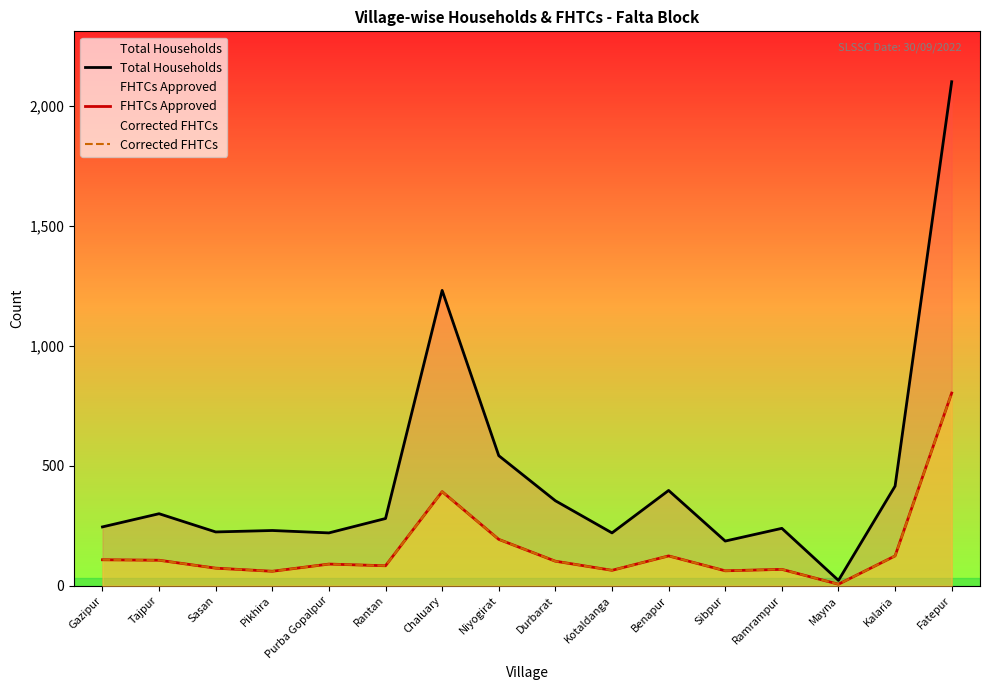

Reading right to left, what are all the values shown in this chart?

Total Households: Fatepur=2101	Kalaria=415	Mayna=22	Ramrampur=239	Sibpur=186	Benapur=397	Kotaldanga=220	Durbarat=354	Niyogirat=542	Chaluary=1231	Rantan=280	Purba Gopalpur=220	Pikhira=230	Sasan=224	Tajpur=300	Gazipur=245
FHTCs Approved: Fatepur=803	Kalaria=124	Mayna=6	Ramrampur=68	Sibpur=62	Benapur=124	Kotaldanga=64	Durbarat=102	Niyogirat=193	Chaluary=392	Rantan=83	Purba Gopalpur=90	Pikhira=60	Sasan=73	Tajpur=106	Gazipur=108
Corrected FHTCs: Fatepur=803	Kalaria=124	Mayna=6	Ramrampur=68	Sibpur=62	Benapur=124	Kotaldanga=64	Durbarat=102	Niyogirat=193	Chaluary=392	Rantan=83	Purba Gopalpur=90	Pikhira=60	Sasan=73	Tajpur=106	Gazipur=108